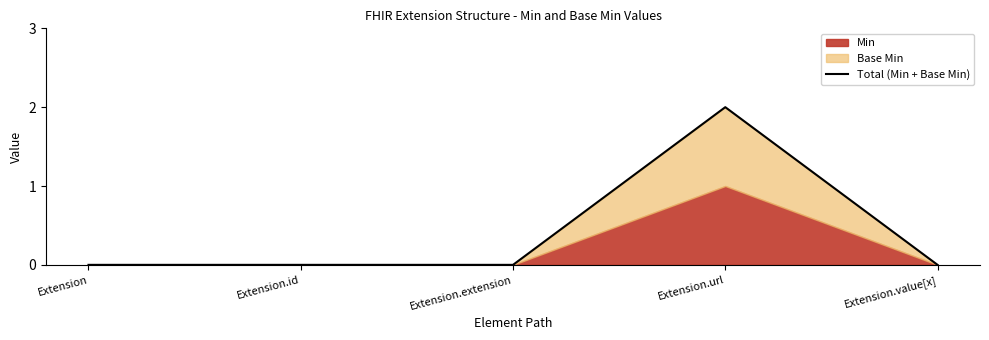

Is it true that the value at Extension.value[x] is 1?

False